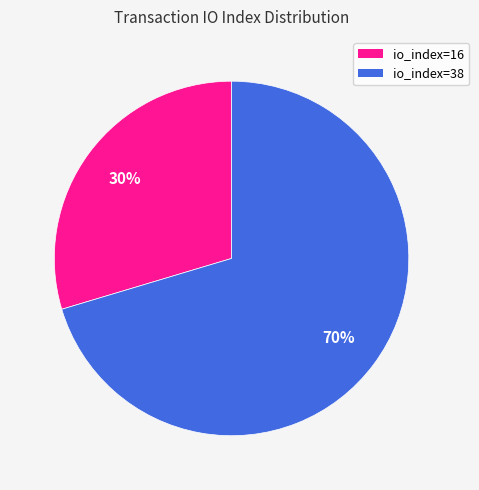

Is there a majority slice in this chart?

Yes